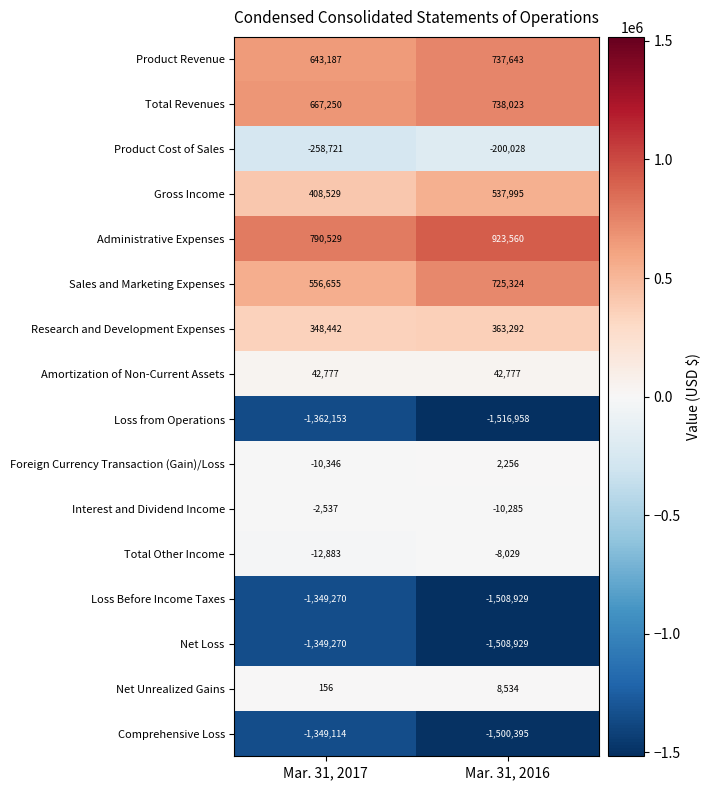

Which category has the lowest value across all series?

Mar. 31, 2016